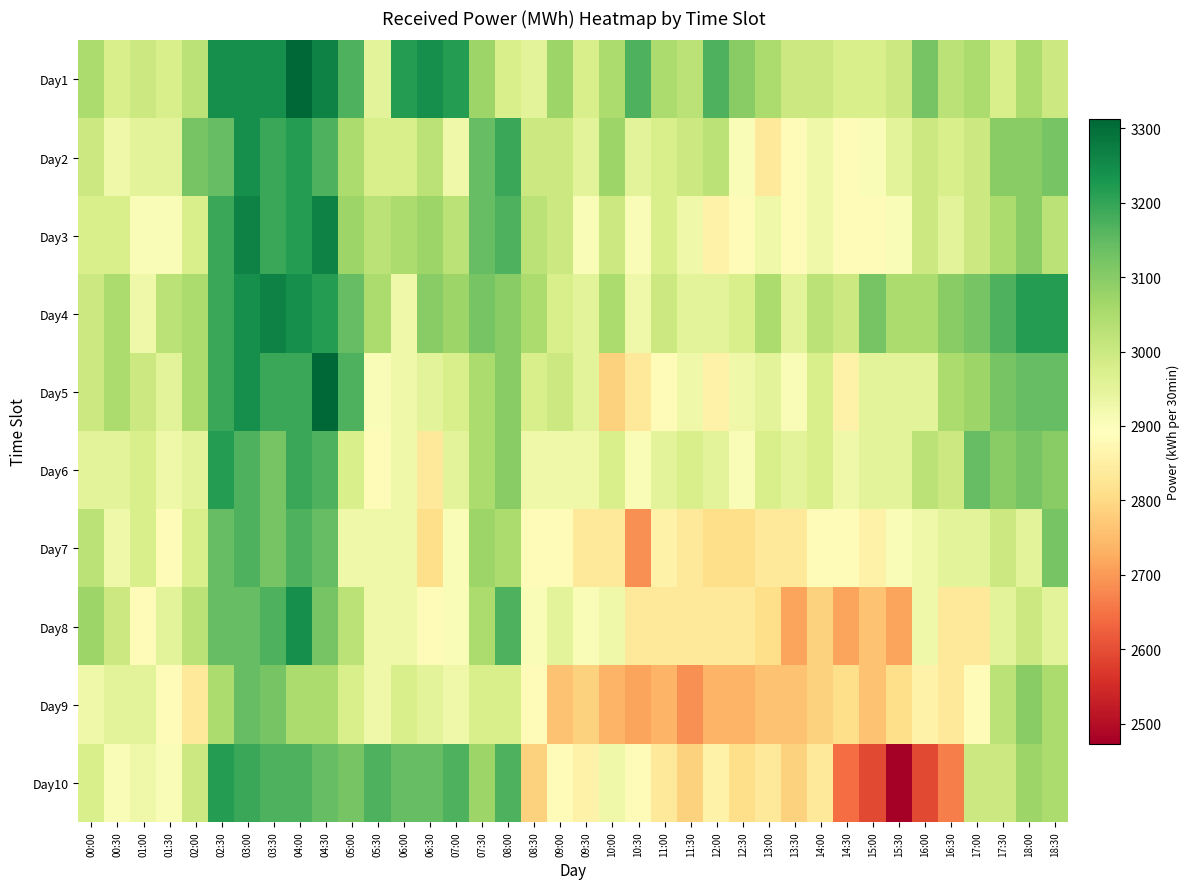

At which category is the sum across all series the highest?

03:00